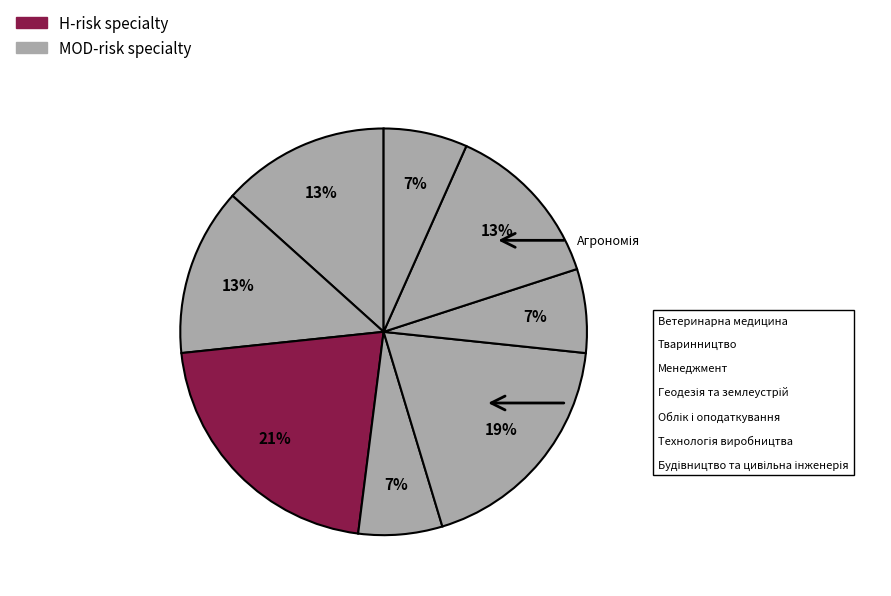

Rank the categories by value from lowest to highest.

Менеджмент, Облік і оподаткування, Будівництво та цивільна інженерія, Ветеринарна медицина, Тваринництво, Технологія виробництва, Геодезія та землеустрій, Агрономія